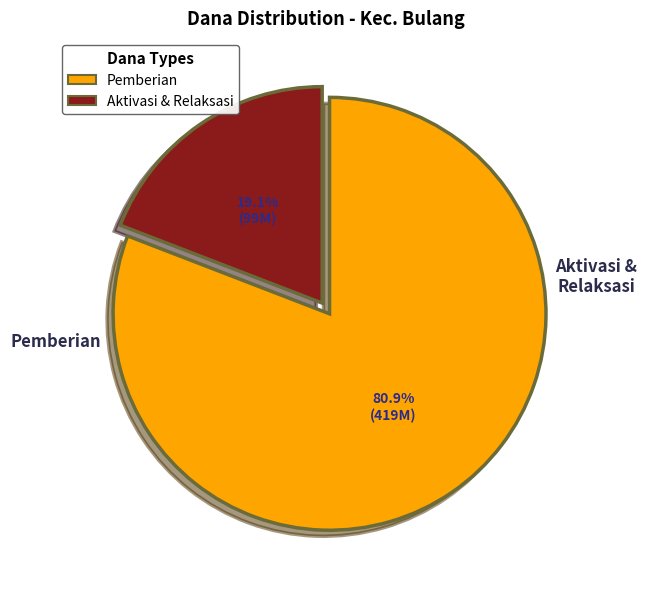

How many slices are in this pie chart?

2